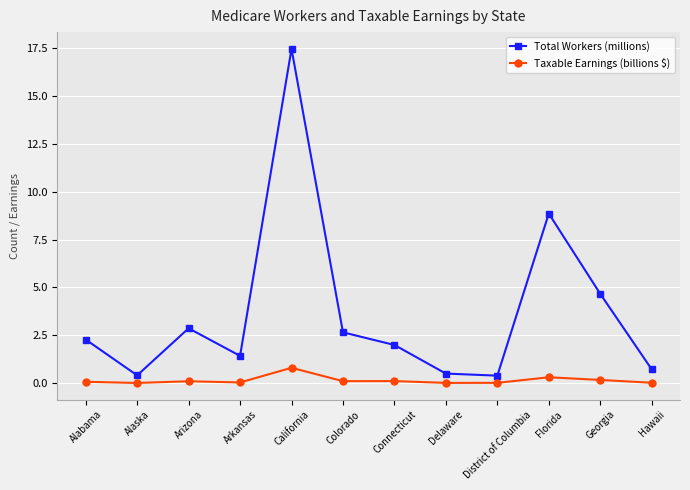

At which category does Total Workers (millions) reach its first local peak?

Arizona